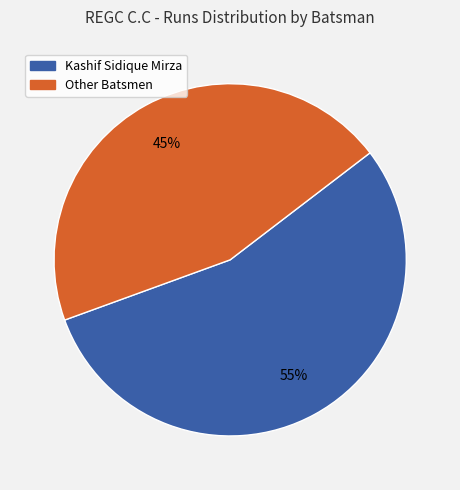

Does any single category account for the majority?

Yes